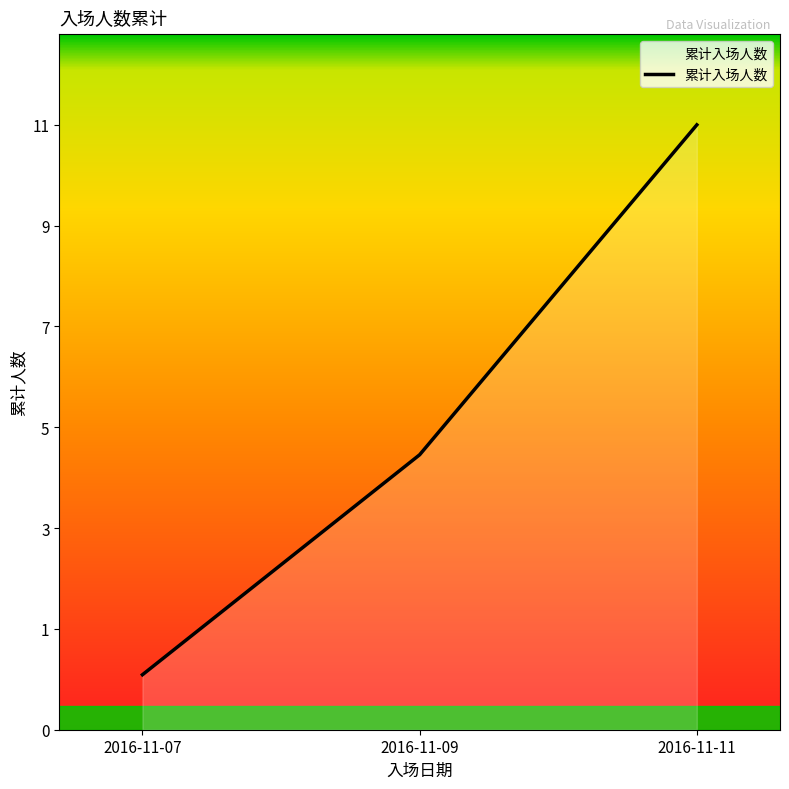

The chart shows a value of 1 at 2016-11-07. True or false?

True